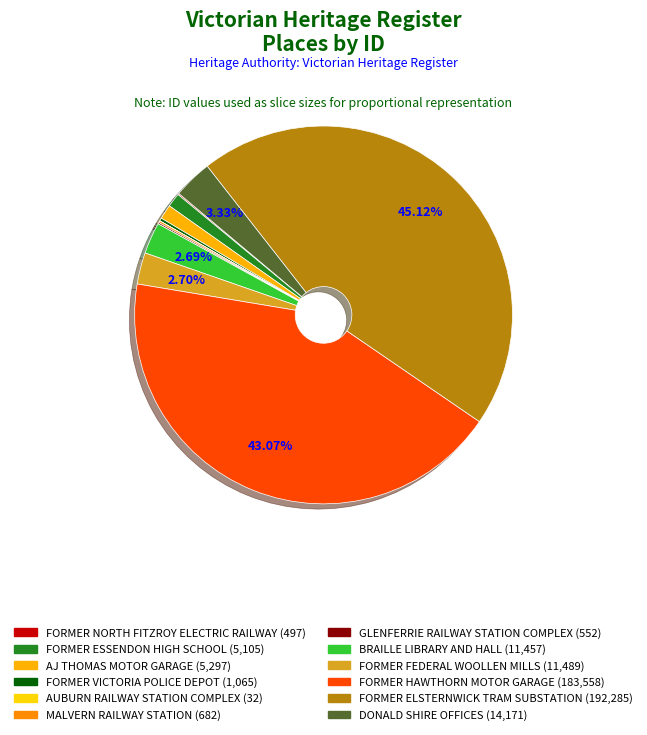

Which category has the smallest portion of the pie?

AUBURN RAILWAY STATION COMPLEX